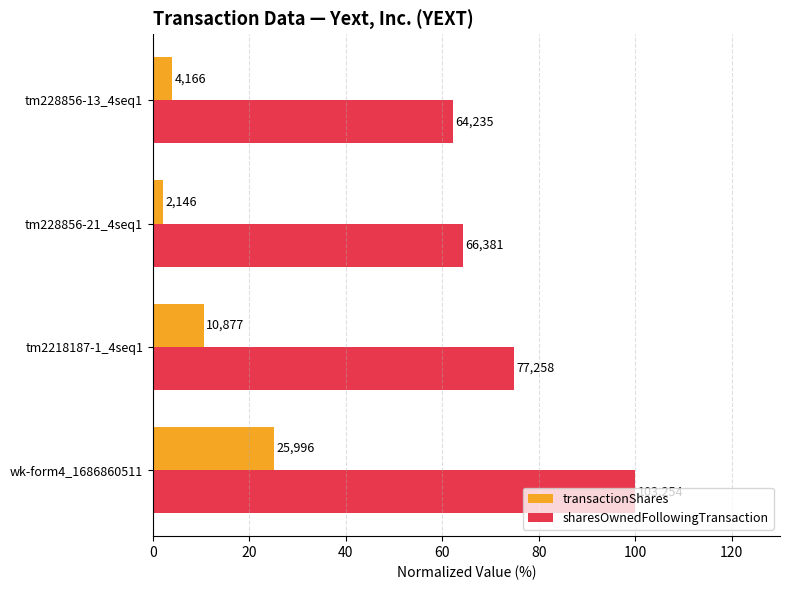

Which series has the widest spread of values?

sharesOwnedFollowingTransaction